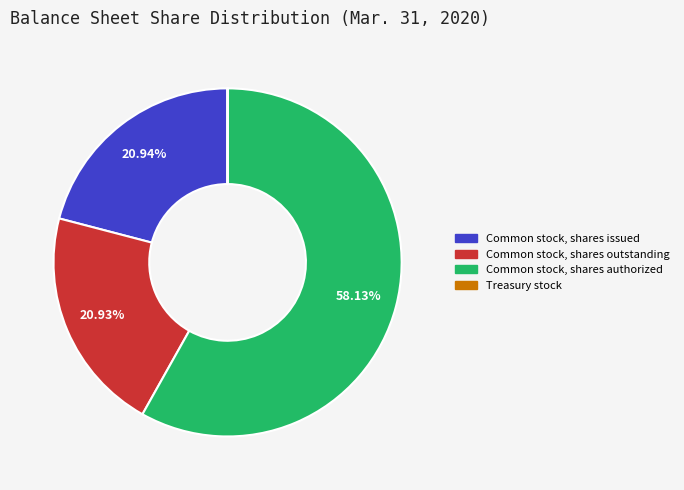

Which has a higher value, Common stock, shares authorized or Common stock, shares outstanding?

Common stock, shares authorized